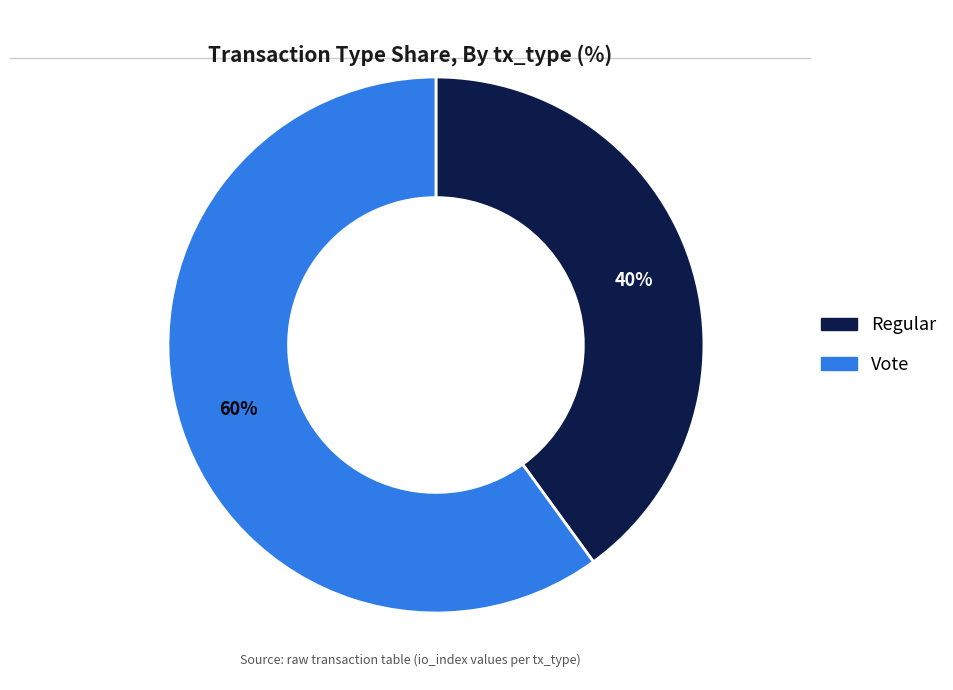

Do Regular and Vote together represent more than half of the pie?

Yes